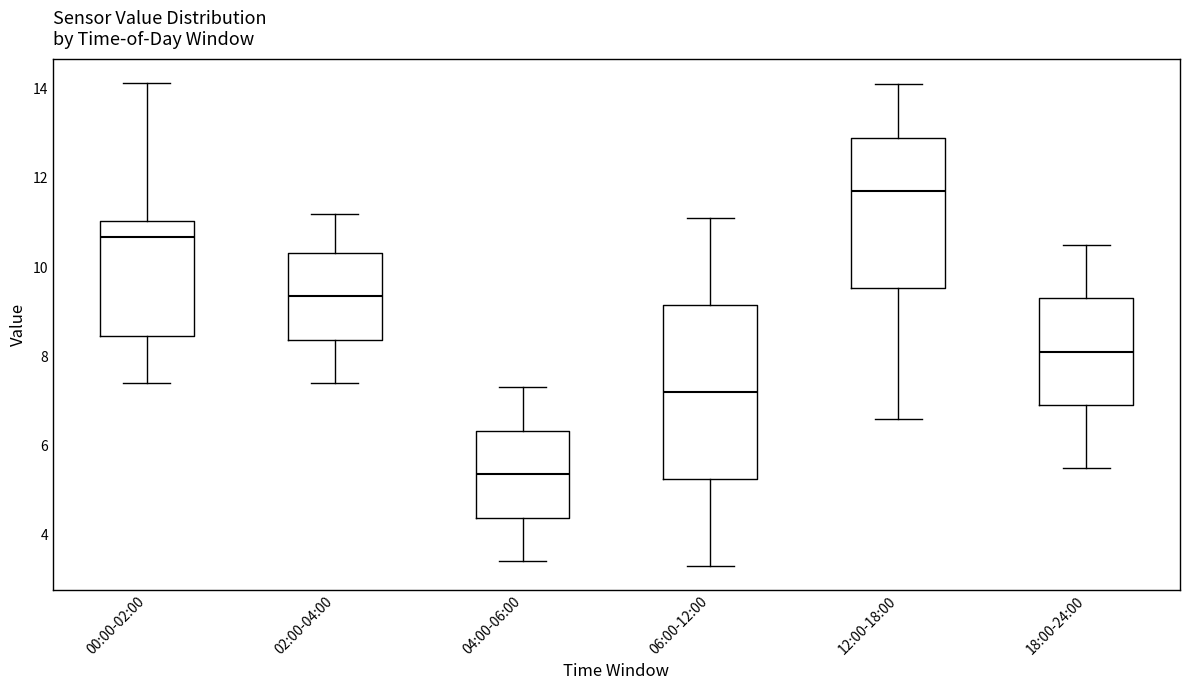

Comparing the boxes themselves (not the whiskers), which one is the tallest?

06:00-12:00